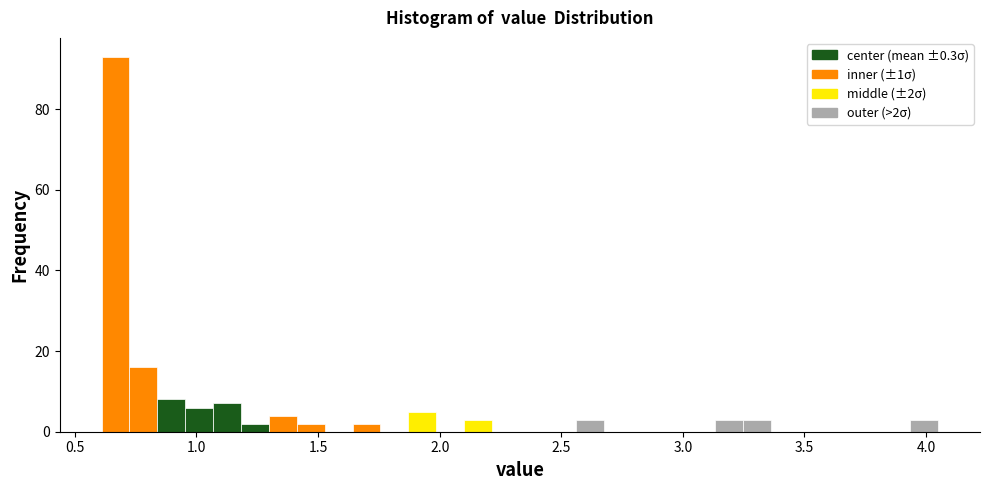

Around what value on the x-axis is the tallest bar? Give the approximate position of its centre, as read against the axis.

0.65